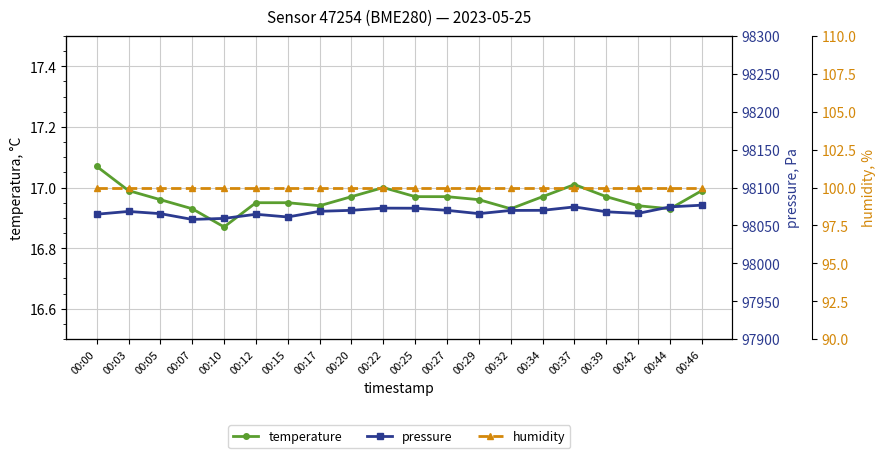

Is it true that humidity equals 163.8 at 00:34?

False